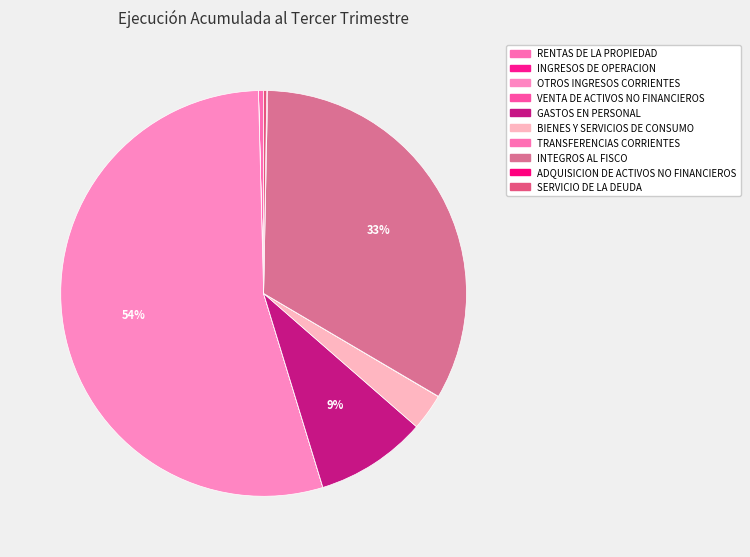

Is the sum of BIENES Y SERVICIOS DE CONSUMO and VENTA DE ACTIVOS NO FINANCIEROS greater than half?

No